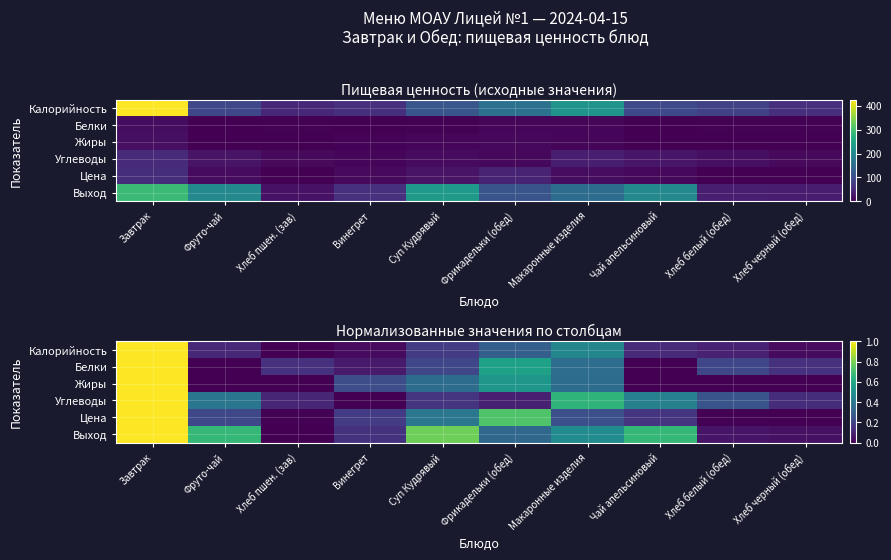

Where is Калорийность nearest to the value 0?

Хлеб пшен. (зав)